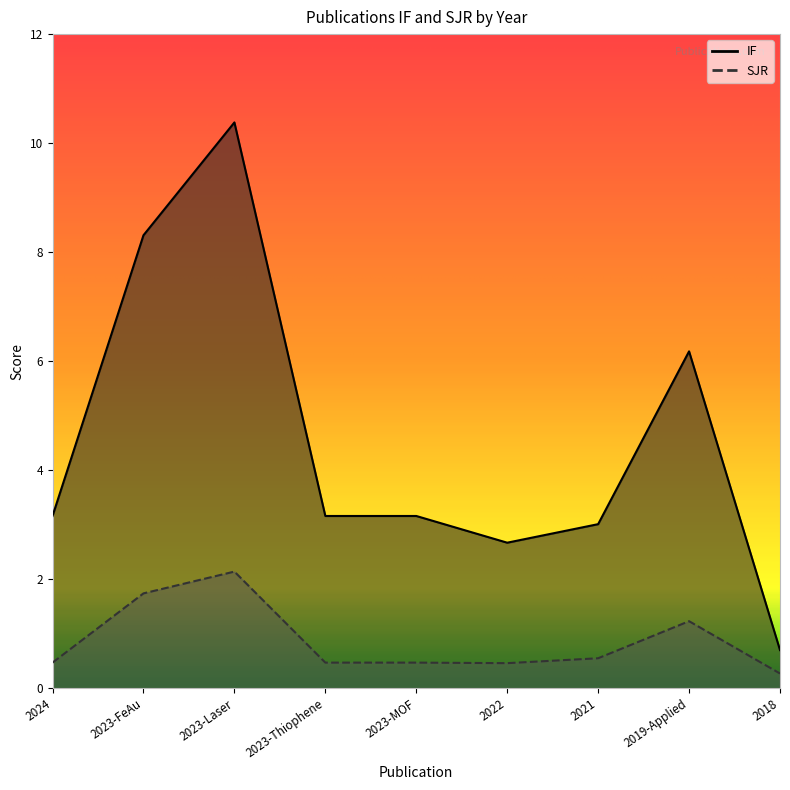

List the labels in order of IF value, largest first.

2023-Laser, 2023-FeAu, 2019-Applied, 2024, 2023-Thiophene, 2023-MOF, 2021, 2022, 2018